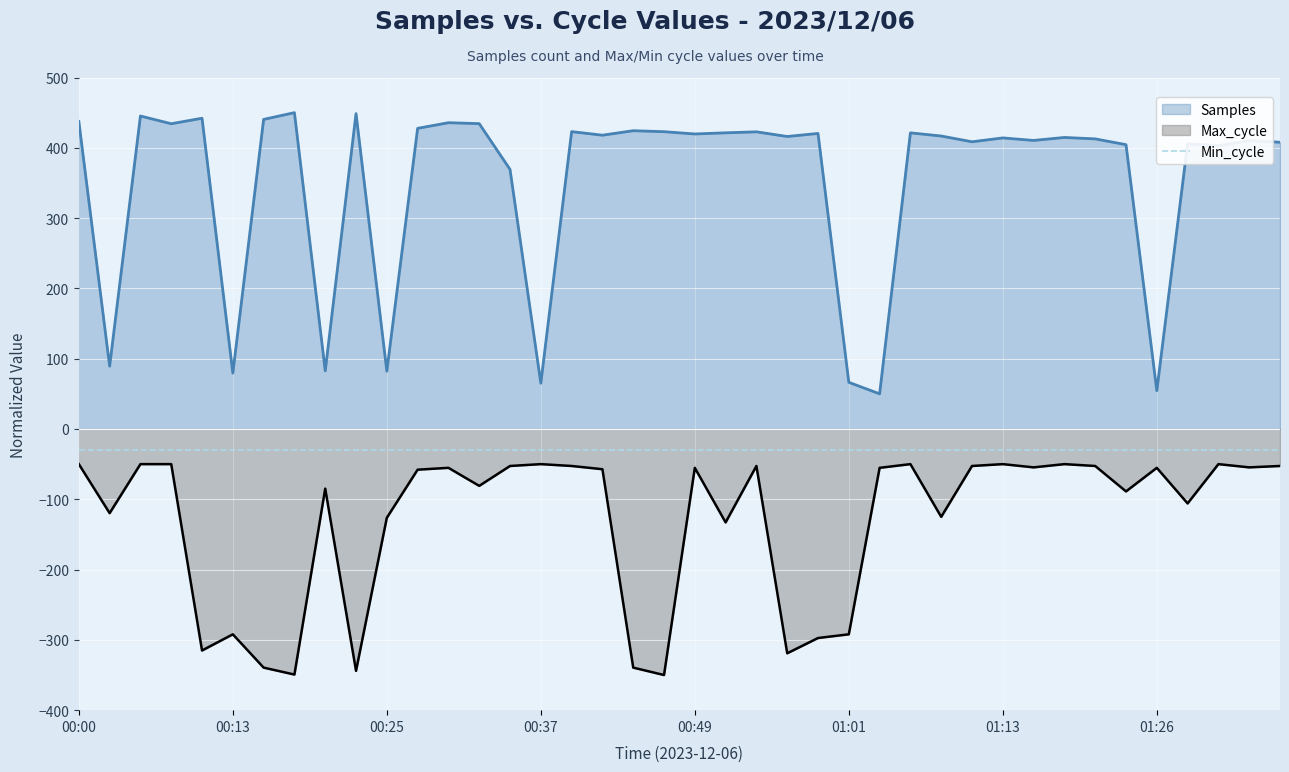

What is the sum of the Max_cycle values at 01:33 and 01:21?

-107.2